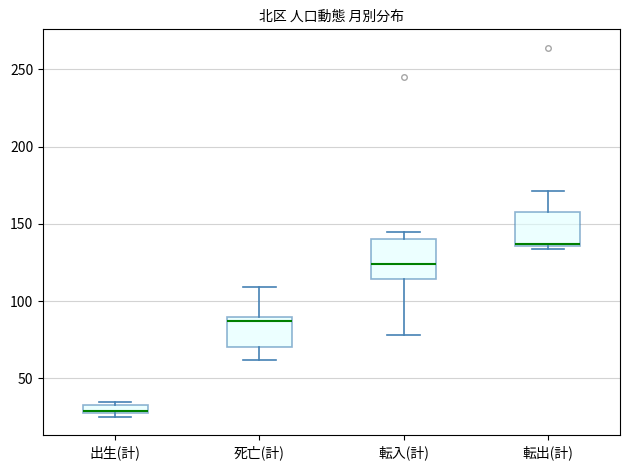

Which box has the lowest median line?

出生(計)